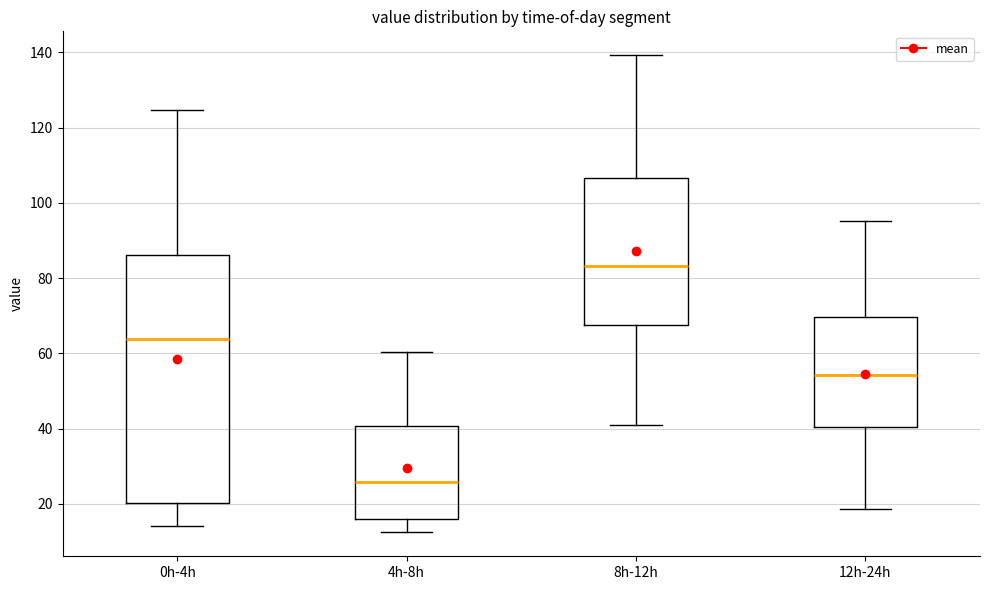

Reading left to right, transcribe this box plot: for each box, give where its median line is, the range the box spans, and where its two whiskers end, as read against the y-axis. The values are not printed on the chart, so give them approximately, as read against the axis.

0h-4h: median 64, box 20 to 86, whiskers 14 to 124
4h-8h: median 26, box 16 to 40, whiskers 12 to 60
8h-12h: median 84, box 68 to 106, whiskers 40 to 140
12h-24h: median 54, box 40 to 70, whiskers 18 to 96